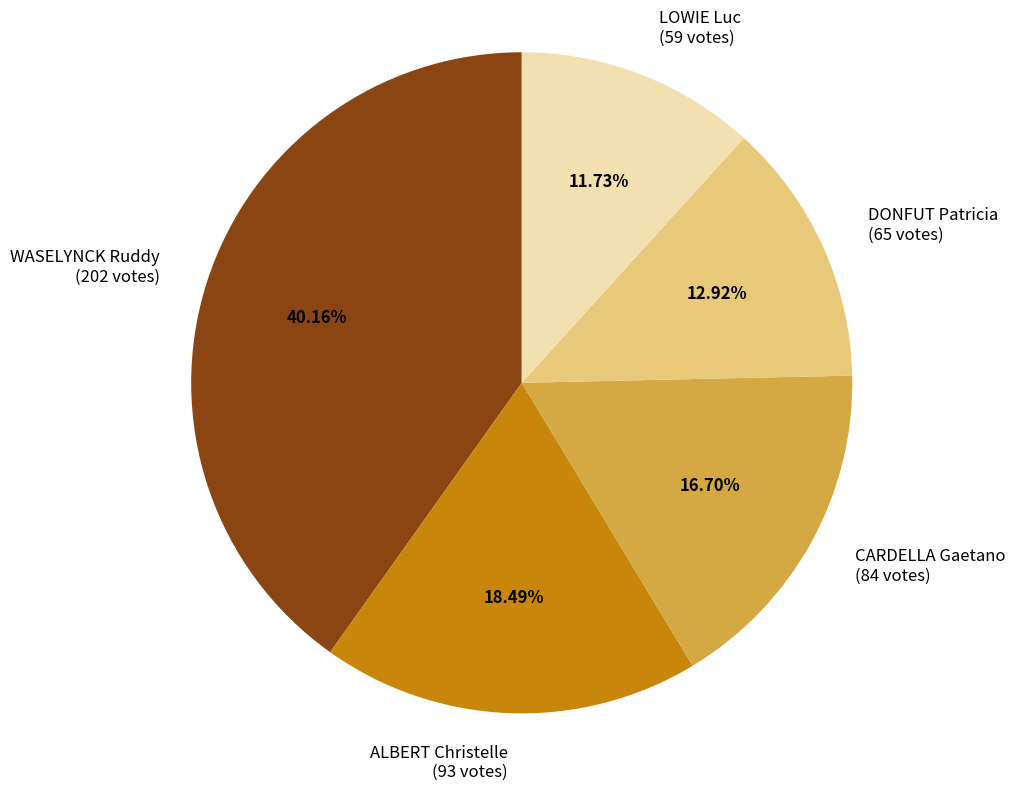

Which category has the smallest portion of the pie?

LOWIE Luc